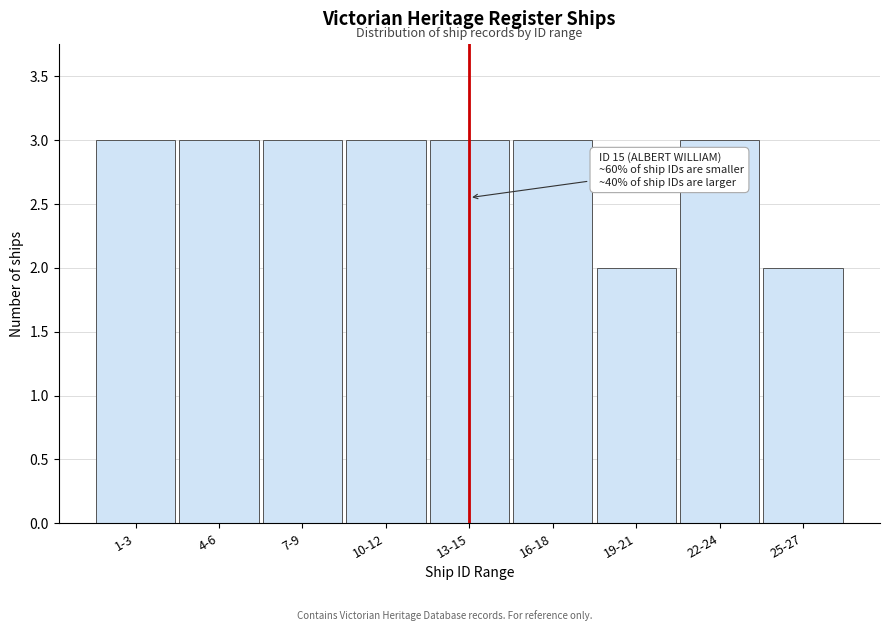

Reading right to left, list all the values displayed in this chart.

2	3	2	3	3	3	3	3	3